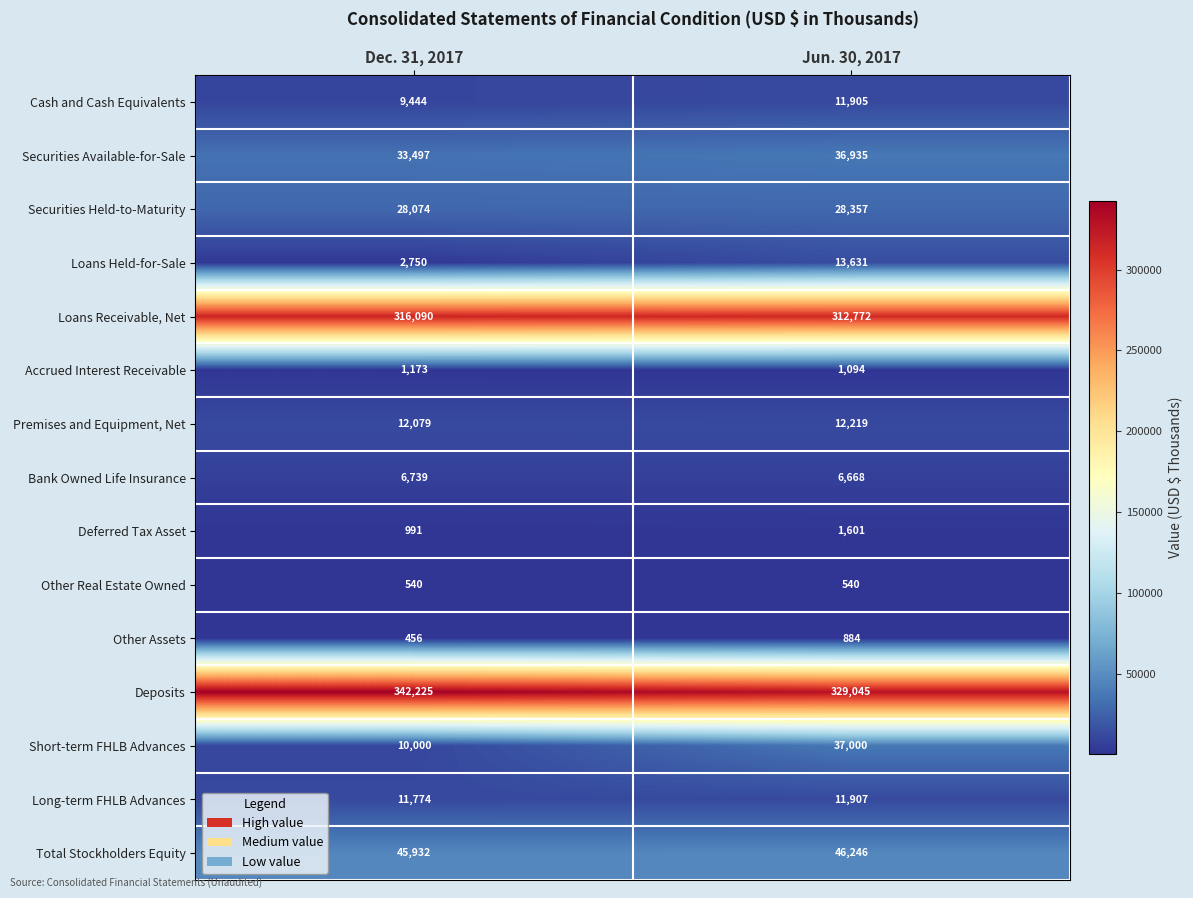

Which series has the largest total across all categories?

Deposits